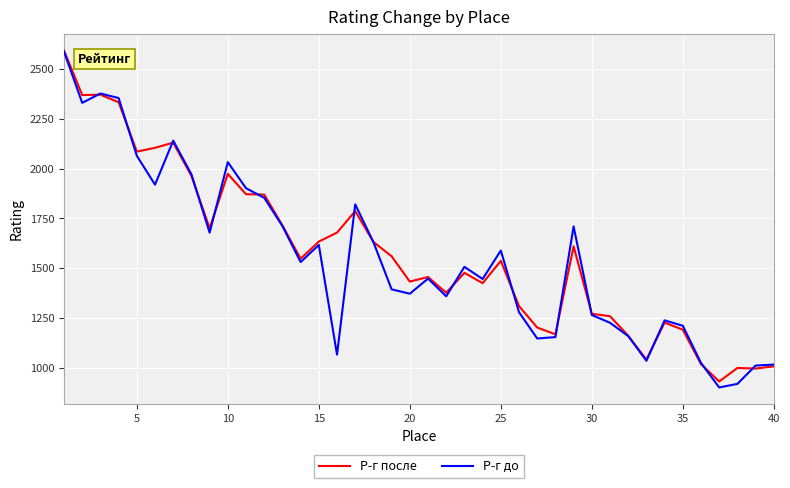

Which series has the largest range (max minus min)?

Р-г до